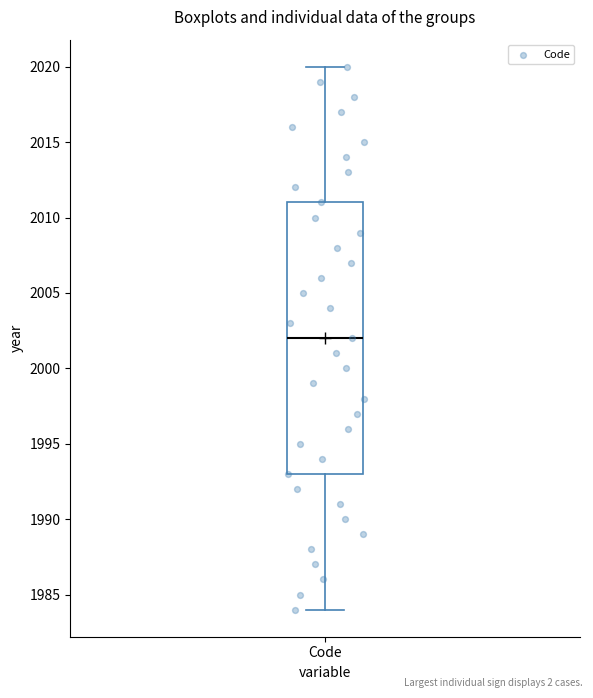

Read this box plot against the y-axis: the position of the median line, the range covered by the box, and the ends of both whiskers. The values are not printed on the chart, so give them approximately, as read against the axis.

median 2002, box 1993 to 2011, whiskers 1984 to 2020